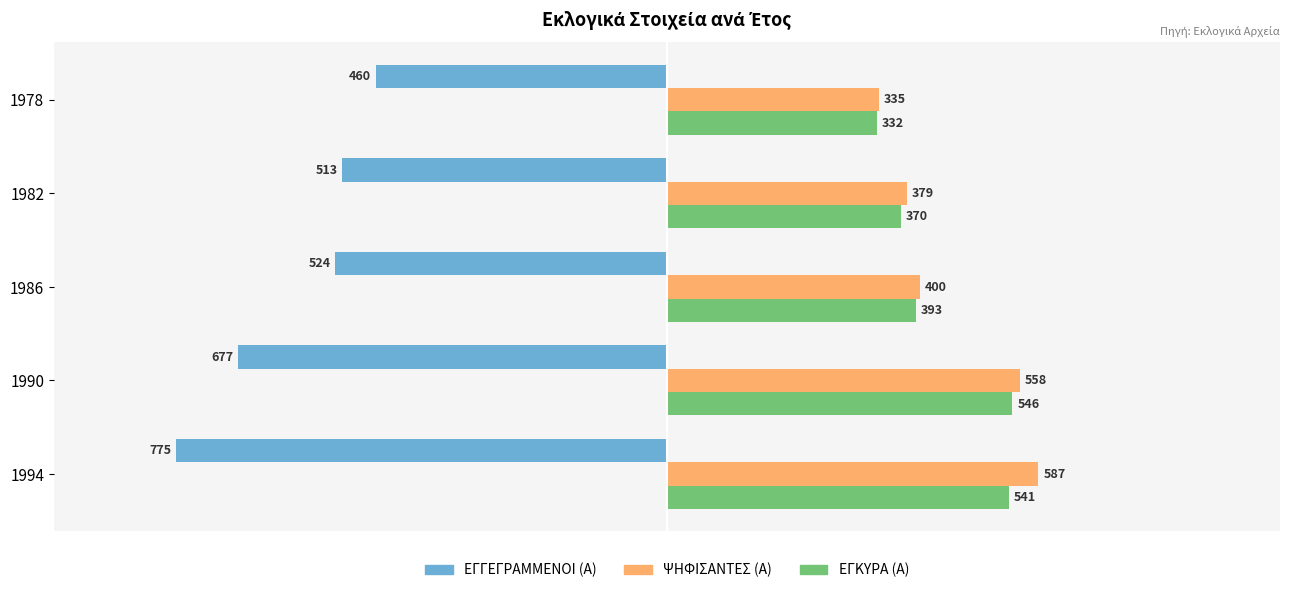

At which category is the sum across all series the highest?

1990